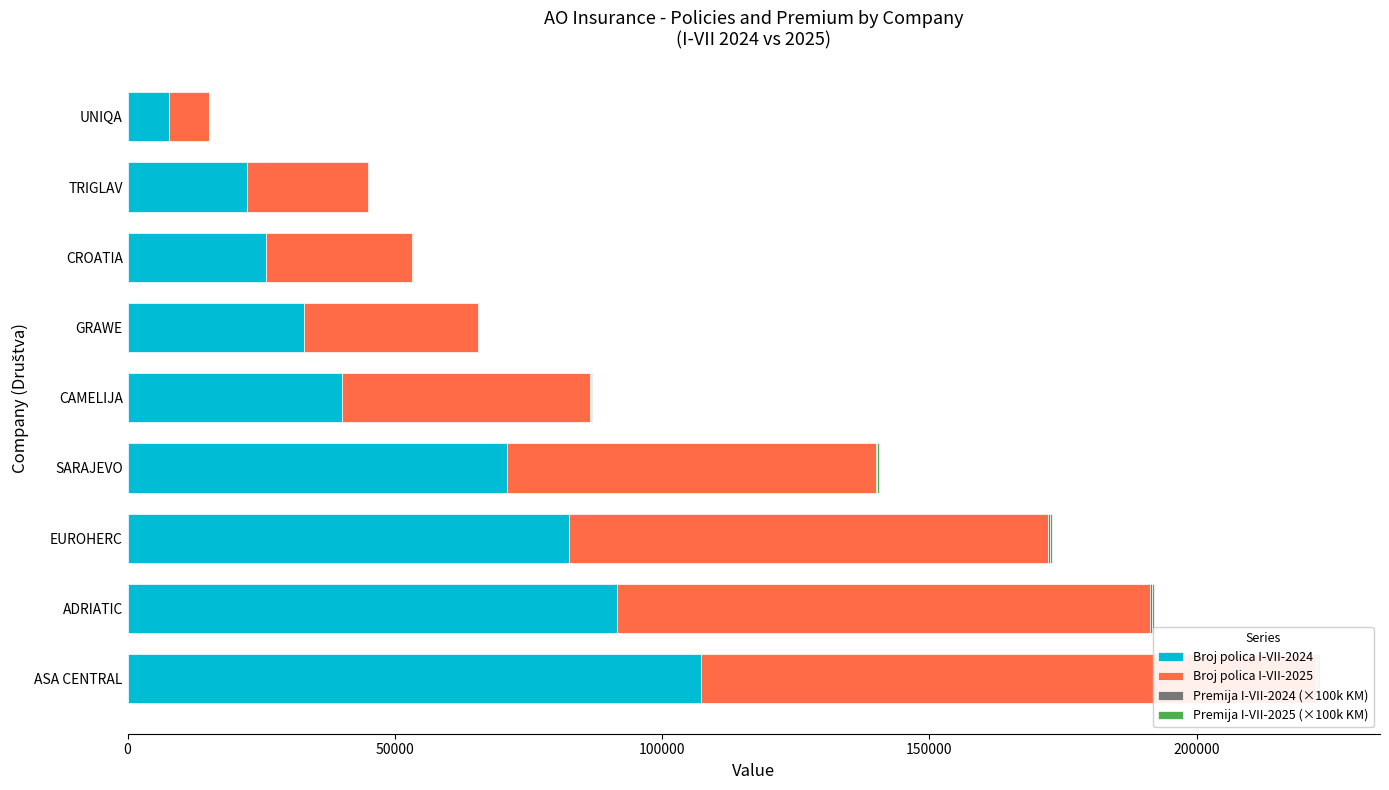

At how many categories does at least one series exceed 70763?

4